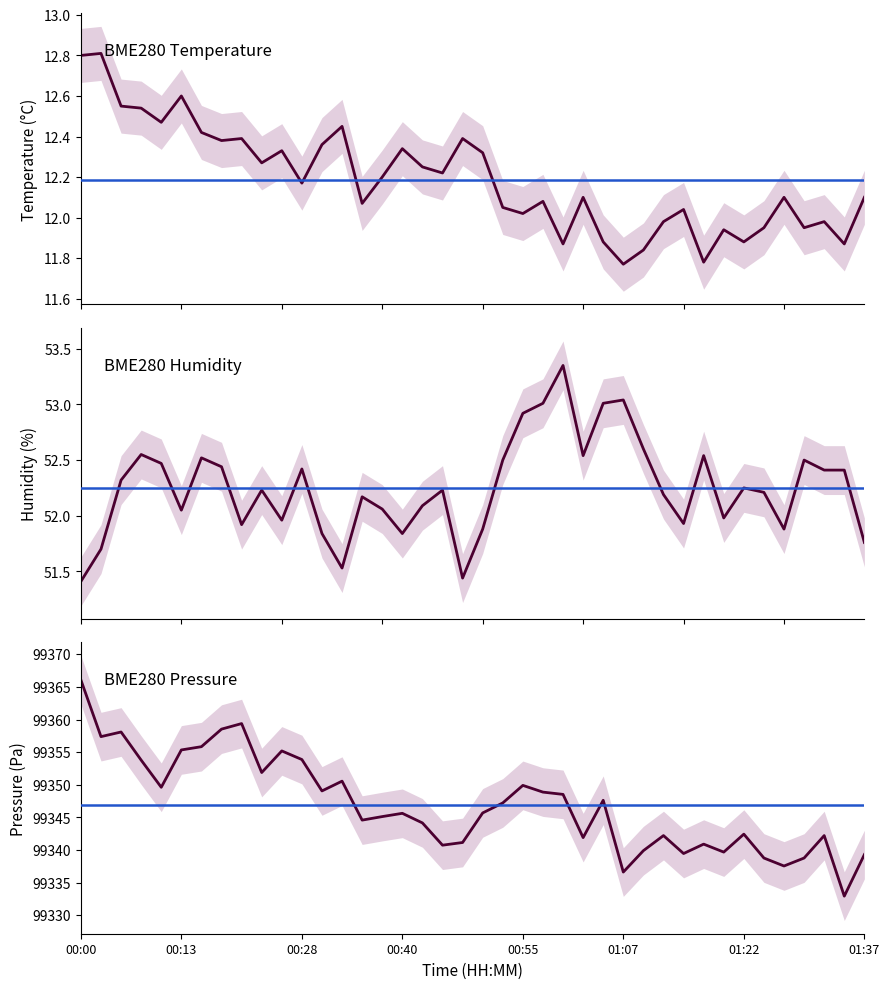

What is the greatest value displayed?

99366.1